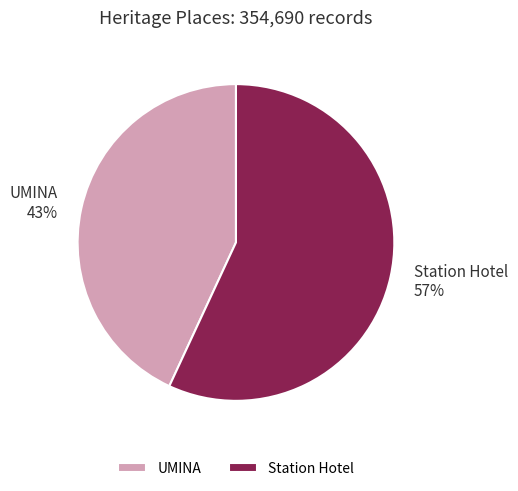

Is UMINA the majority of the pie?

No